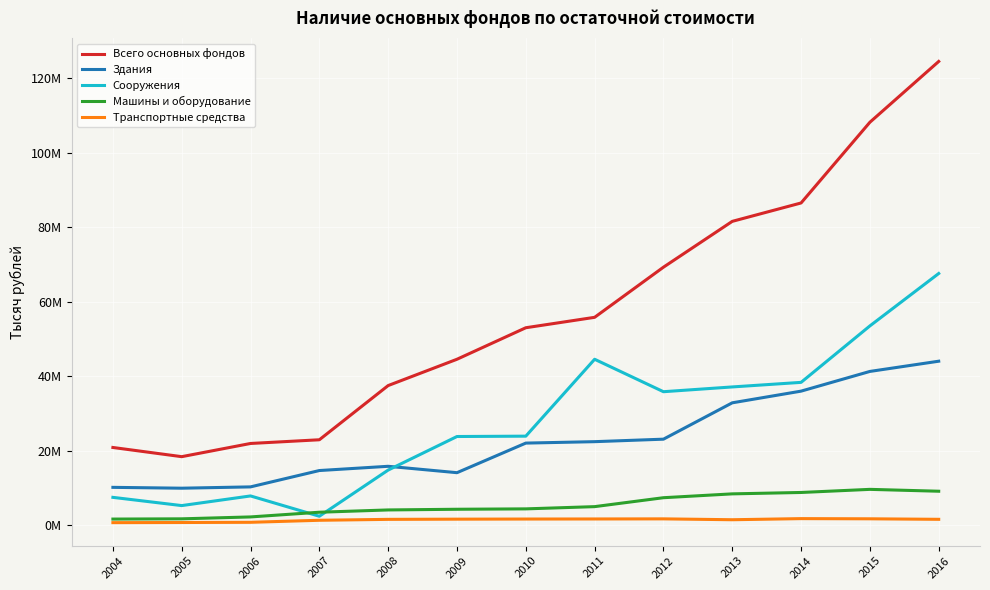

True or false: Сооружения has a value of 37168257 at 2013.

True